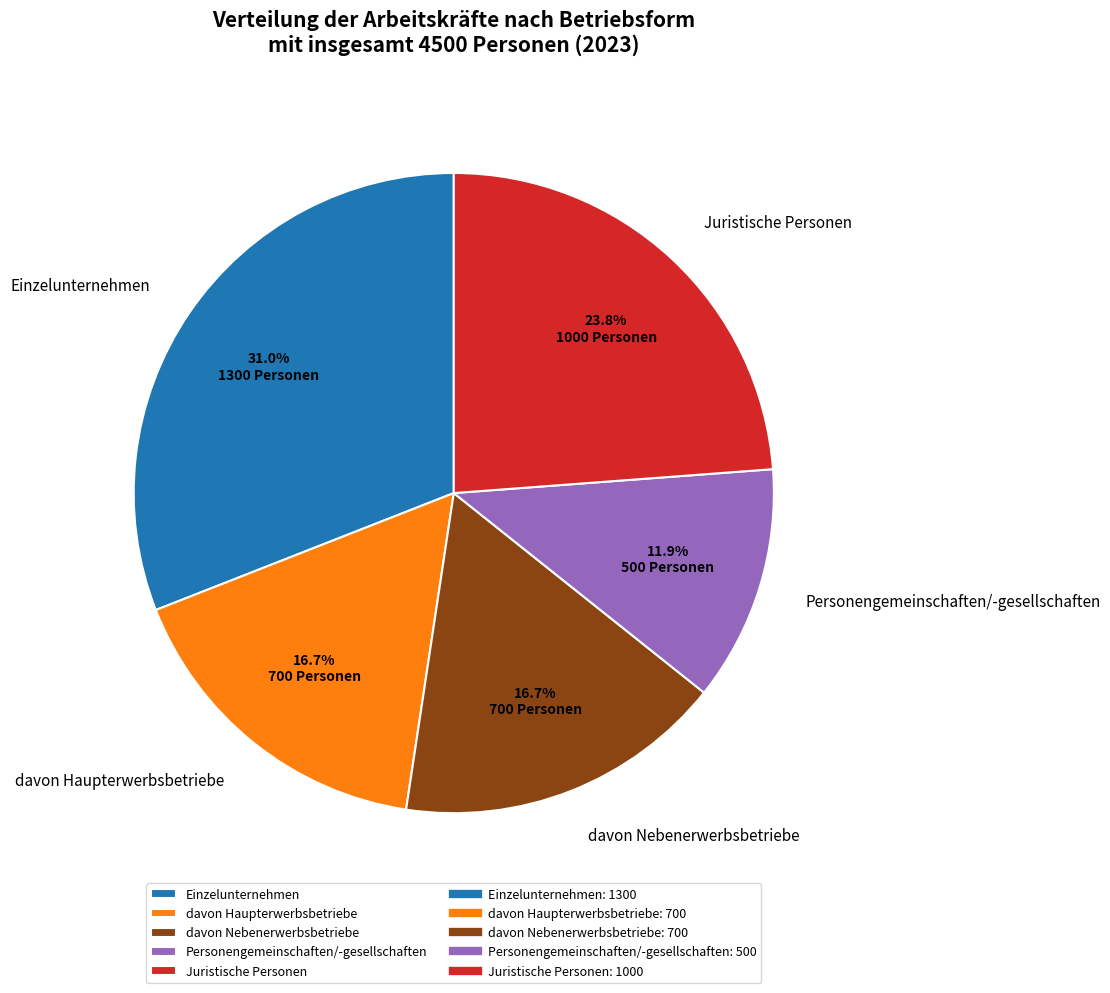

Combined, do davon Nebenerwerbsbetriebe and Einzelunternehmen account for over 50%?

No